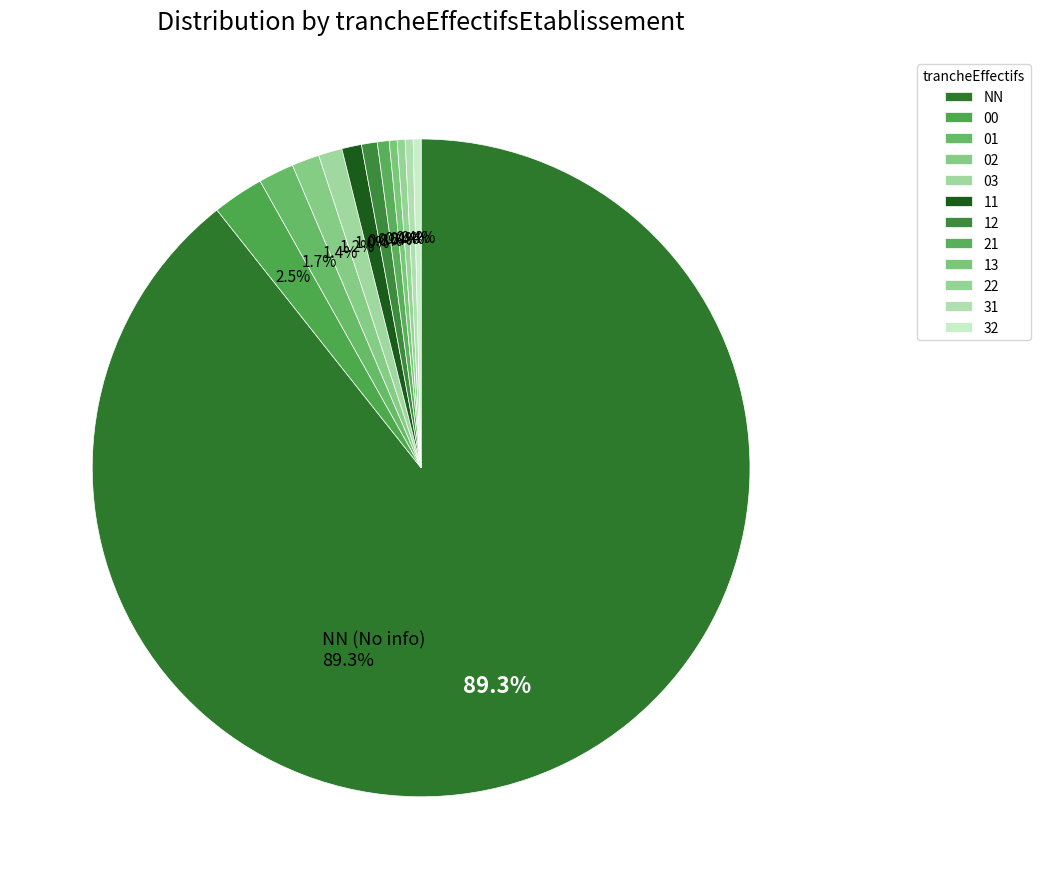

Combined, what portion of the pie is 03 and 31?

1.6%